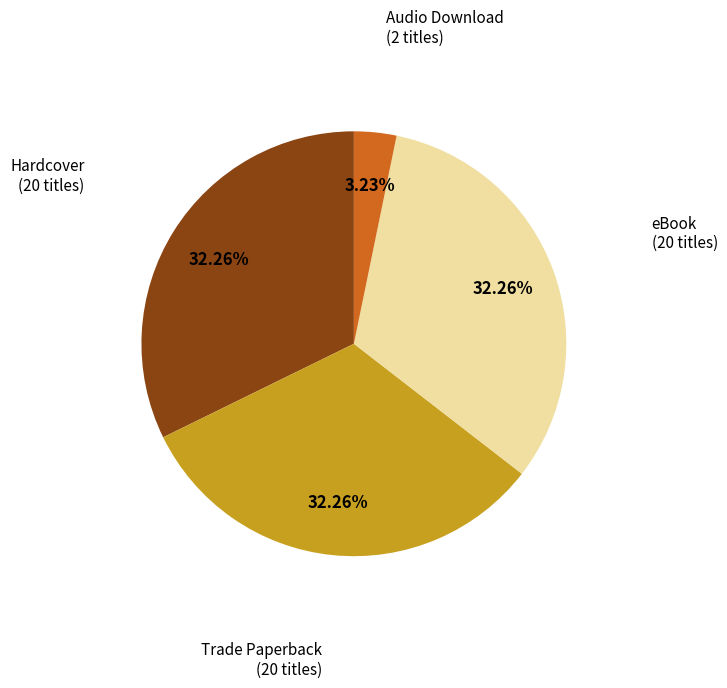

Is there a majority slice in this chart?

No